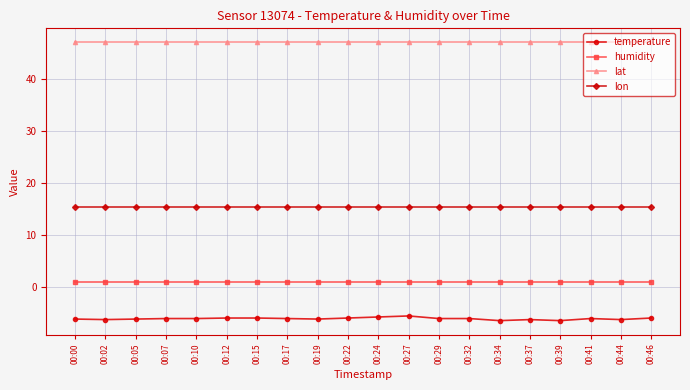

What are all the series names shown in the legend?

temperature, humidity, lat, lon